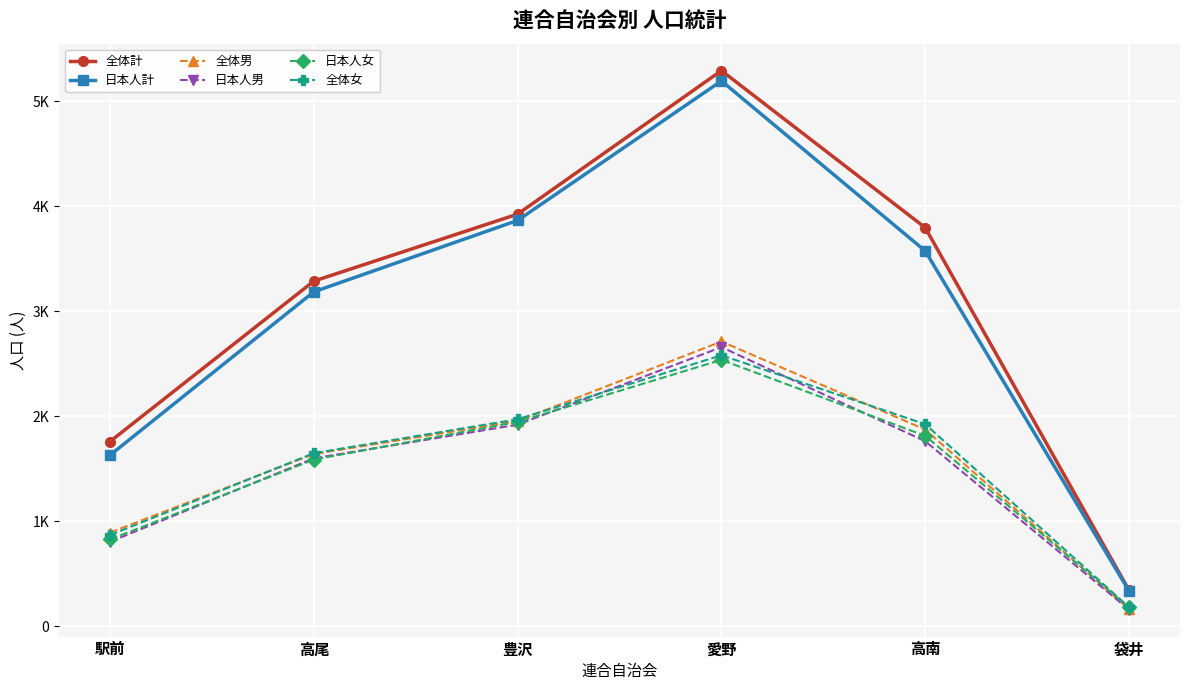

Reading right to left, what are all the values shown in this chart?

全体計: 袋井=341	高南=3795	愛野=5291	豊沢=3924	高尾=3286	駅前=1758
日本人計: 袋井=335	高南=3573	愛野=5193	豊沢=3864	高尾=3184	駅前=1628
全体男: 袋井=161	高南=1872	愛野=2711	豊沢=1954	高尾=1639	駅前=891
日本人男: 袋井=157	高南=1761	愛野=2657	豊沢=1919	高尾=1598	駅前=803
日本人女: 袋井=178	高南=1812	愛野=2536	豊沢=1945	高尾=1586	駅前=825
全体女: 袋井=180	高南=1923	愛野=2580	豊沢=1970	高尾=1647	駅前=867